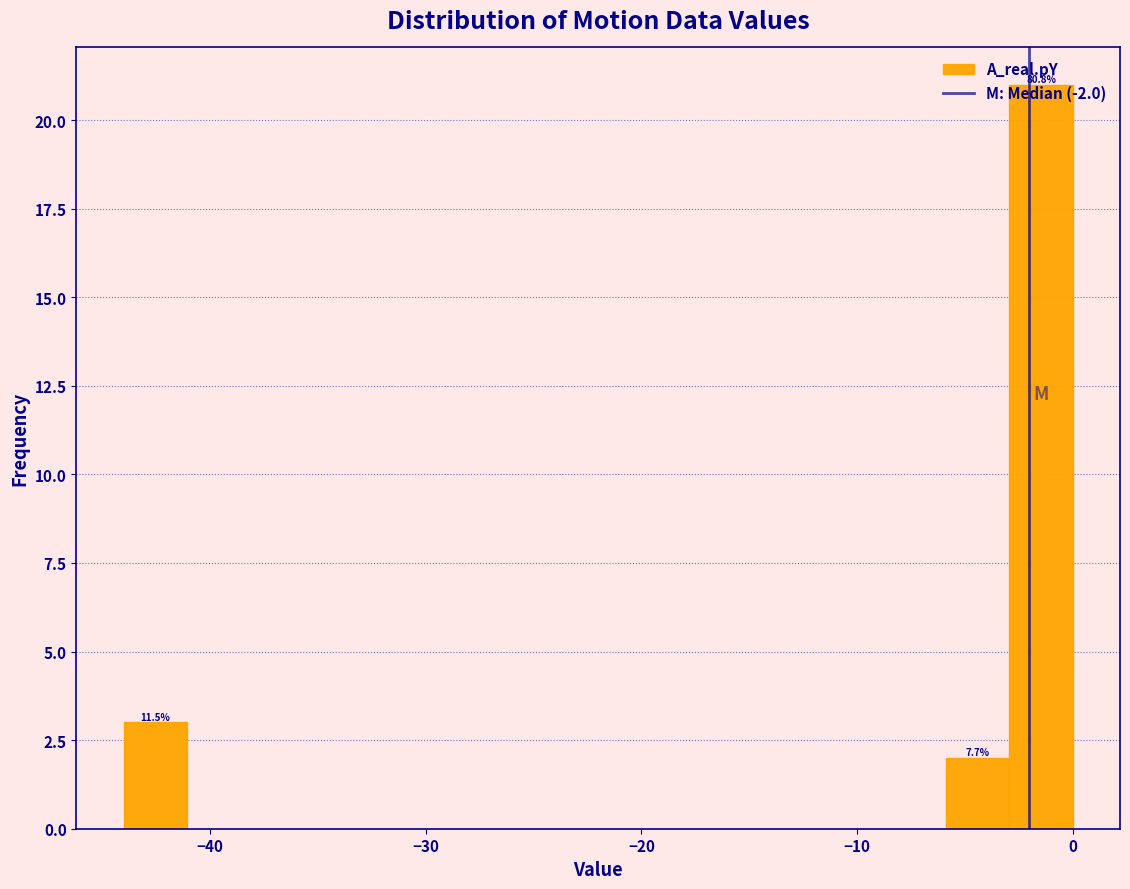

Read against the x-axis, roughly where is the centre of the tallest bar?

-1